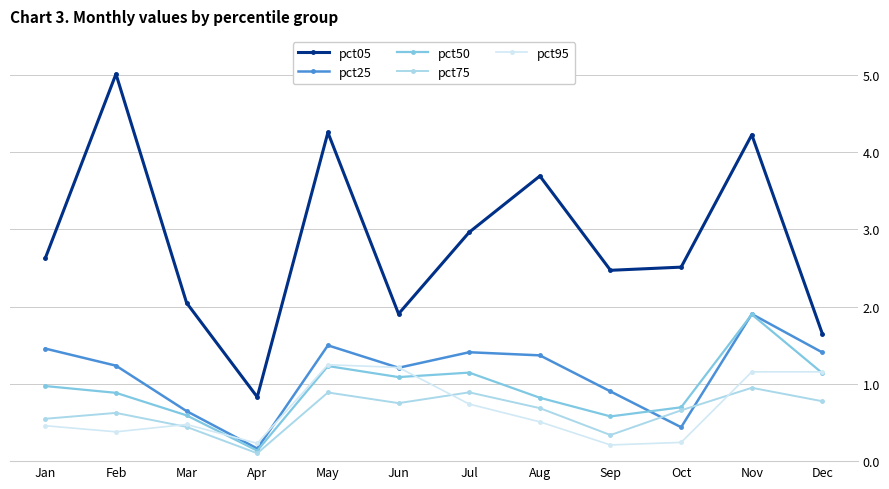

What is the difference between the maximum and second lowest values in the pct95 series?

1.0